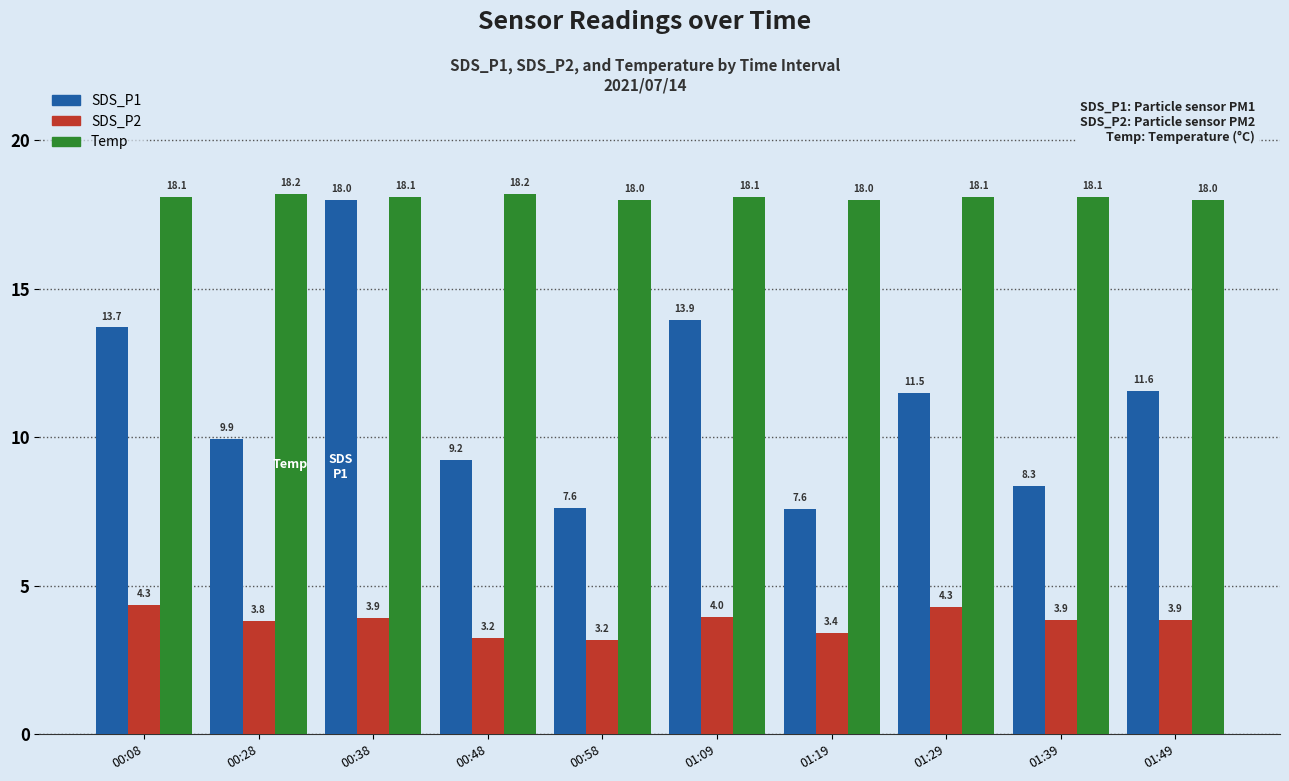

At 01:19, list the series in order from largest to smallest.

Temp, SDS_P1, SDS_P2